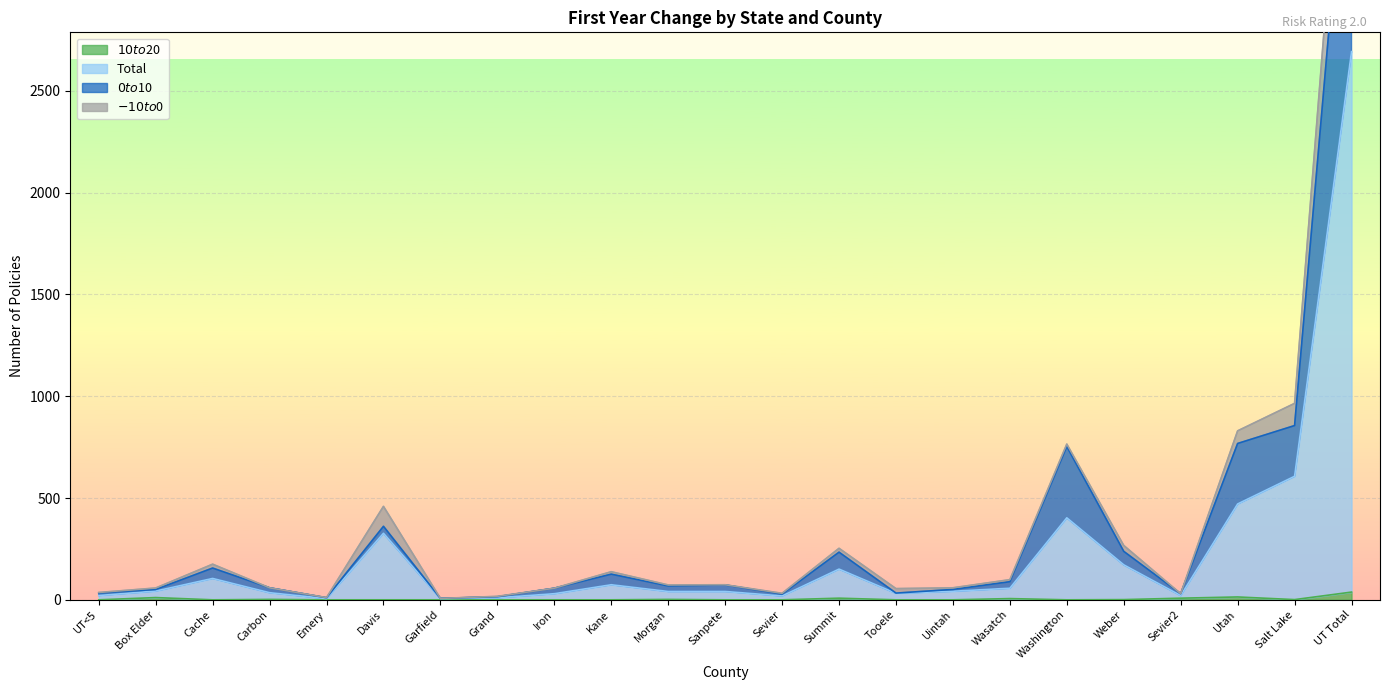

What is the label of the 8th point from the left?

Grand